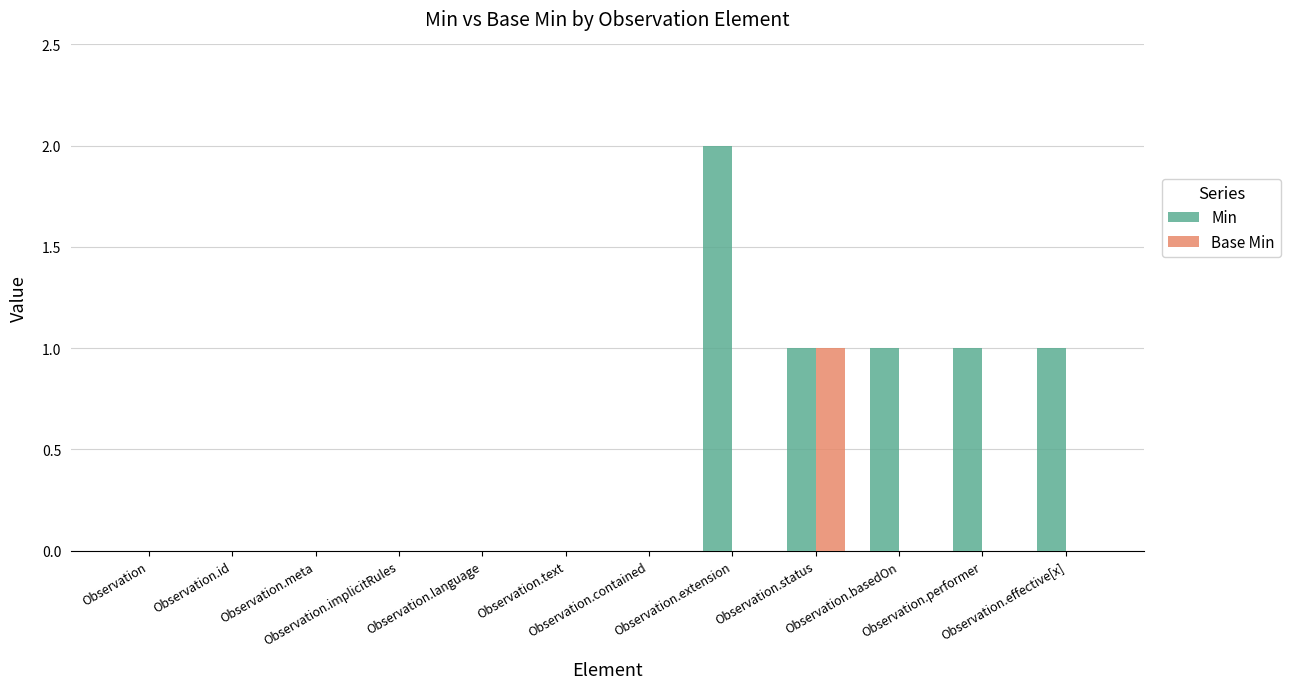

Is it true that Base Min equals 1 at Observation.status?

True